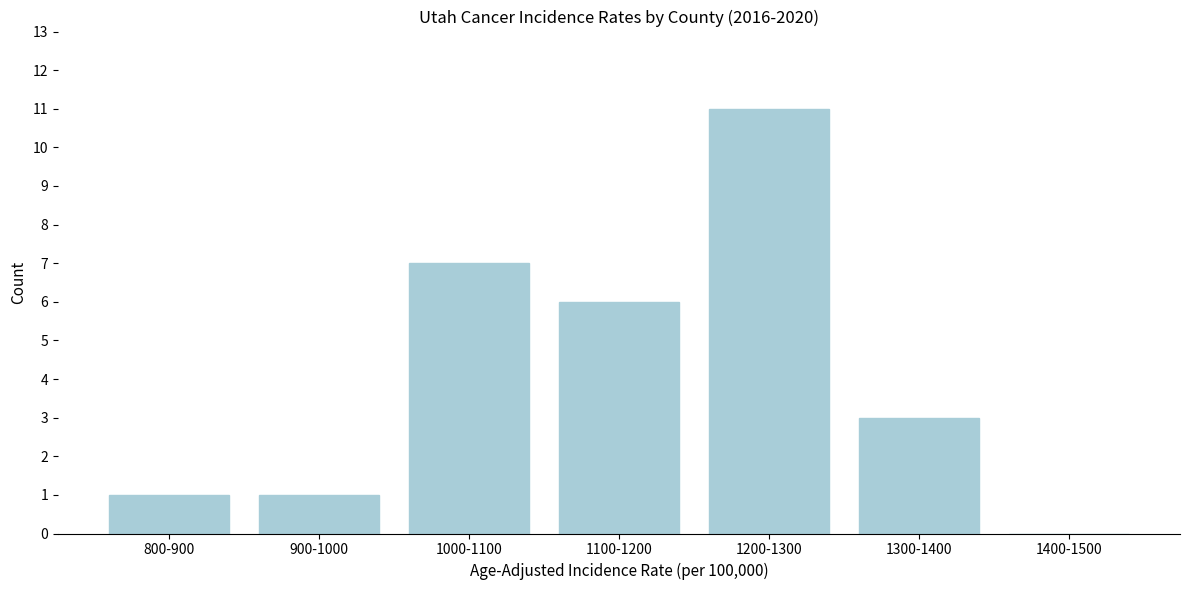

Reading left to right, what are all the values shown in this chart?

800-900=1	900-1000=1	1000-1100=7	1100-1200=6	1200-1300=11	1300-1400=3	1400-1500=0